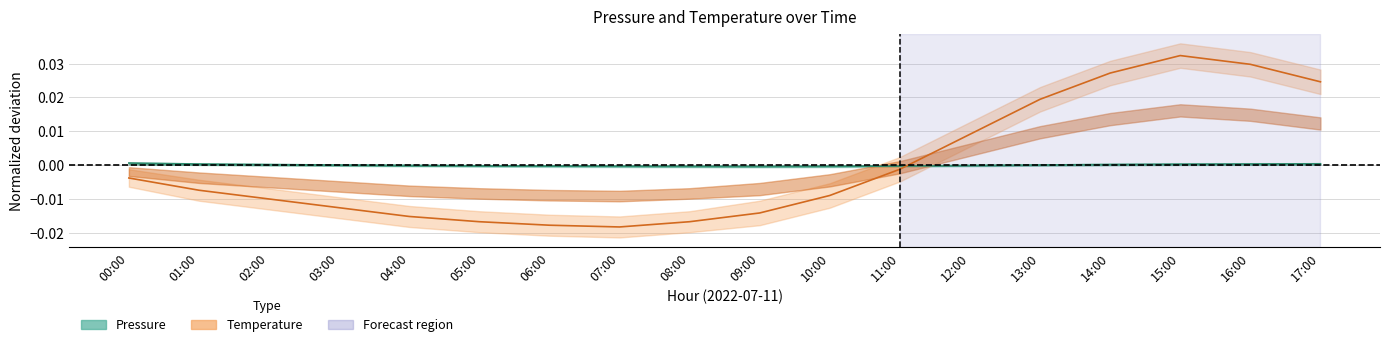

True or false: Pressure has more than 1 points higher than both neighbors.

False